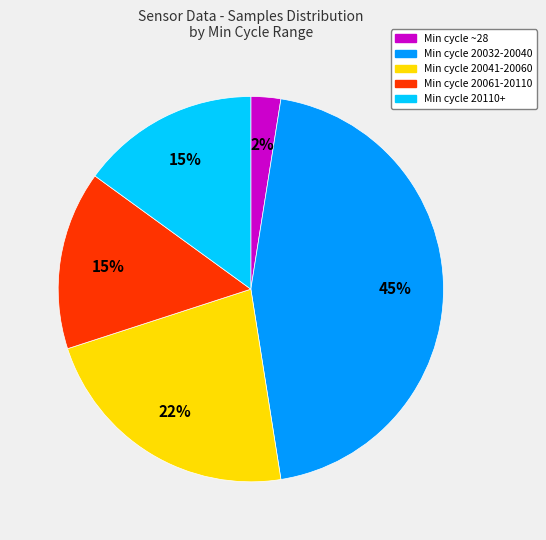

Is it true that Min cycle 20032-20040 is 57% of the pie?

False